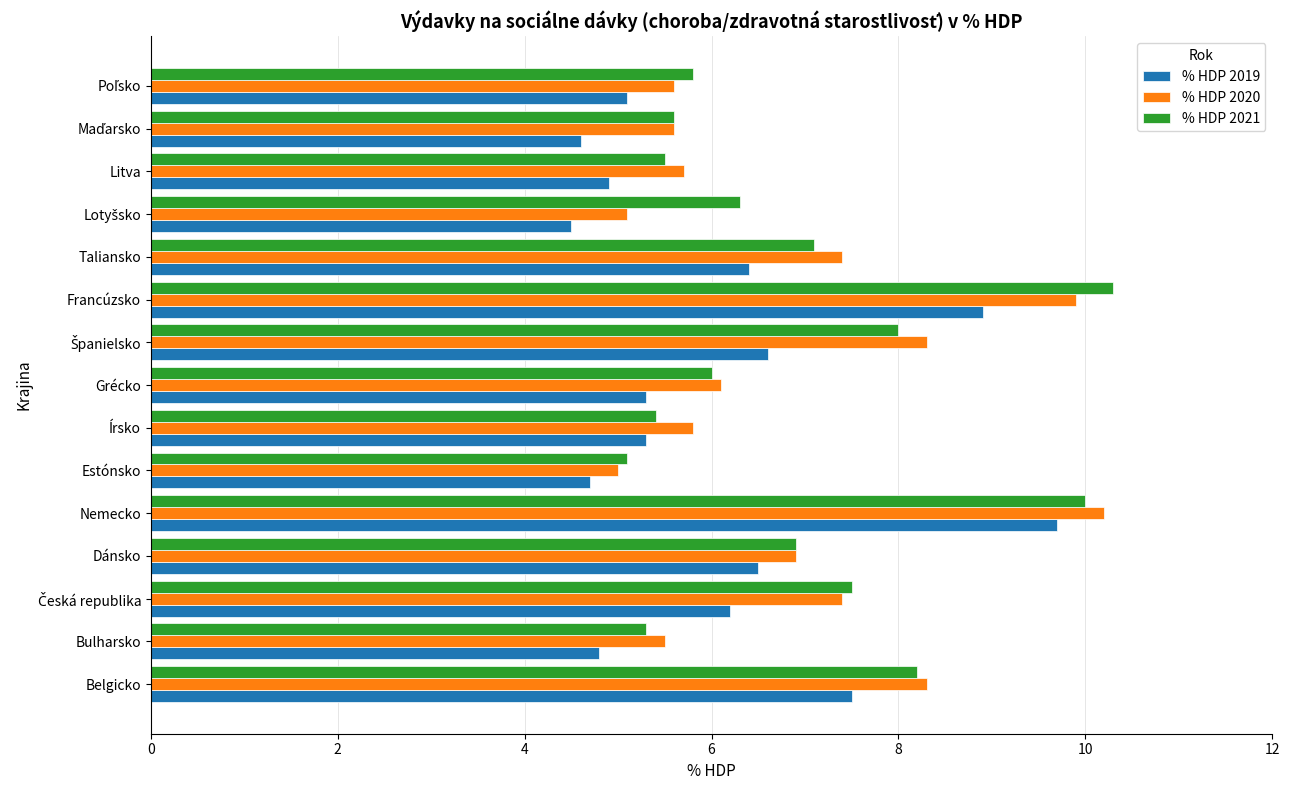

What are all the series names shown in the legend?

% HDP 2019, % HDP 2020, % HDP 2021